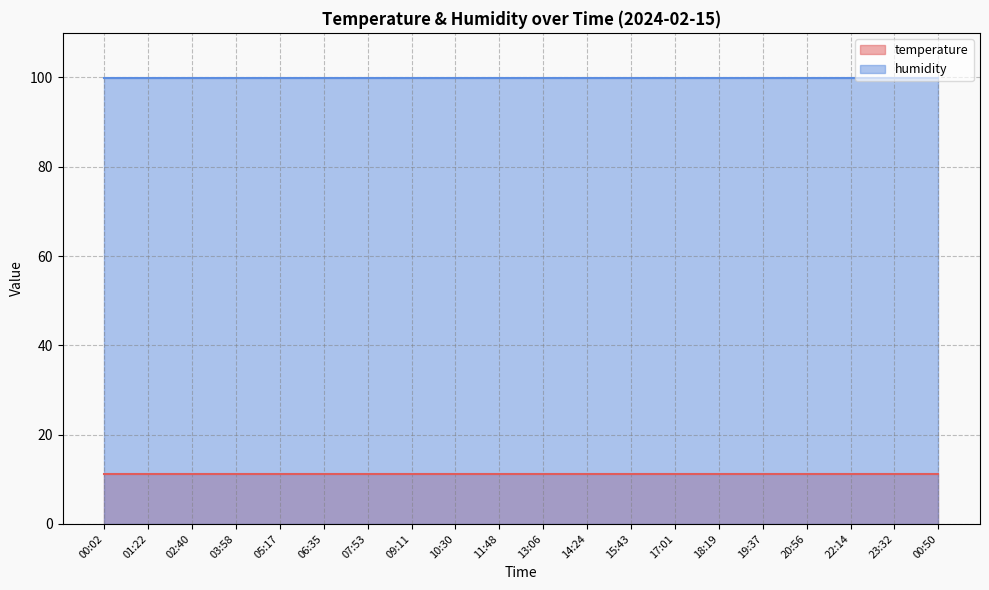

Is it true that temperature equals 11.2 at 07:53?

True